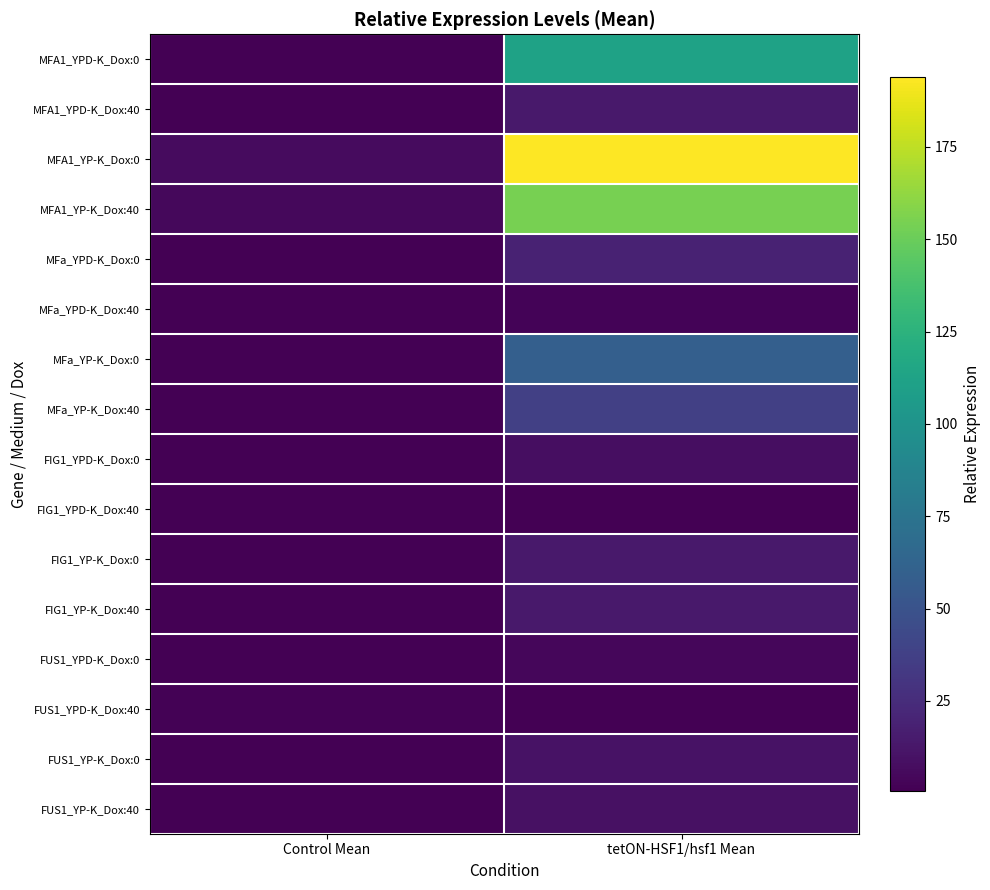

Which series has the largest range (max minus min)?

MFA1_YP-K_Dox:0